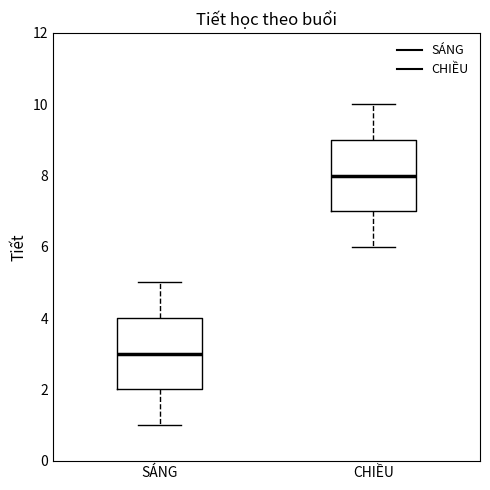

Where does the median line of the box for SÁNG sit on the y-axis? The values are not printed on the chart, so give them approximately, as read against the axis.

3